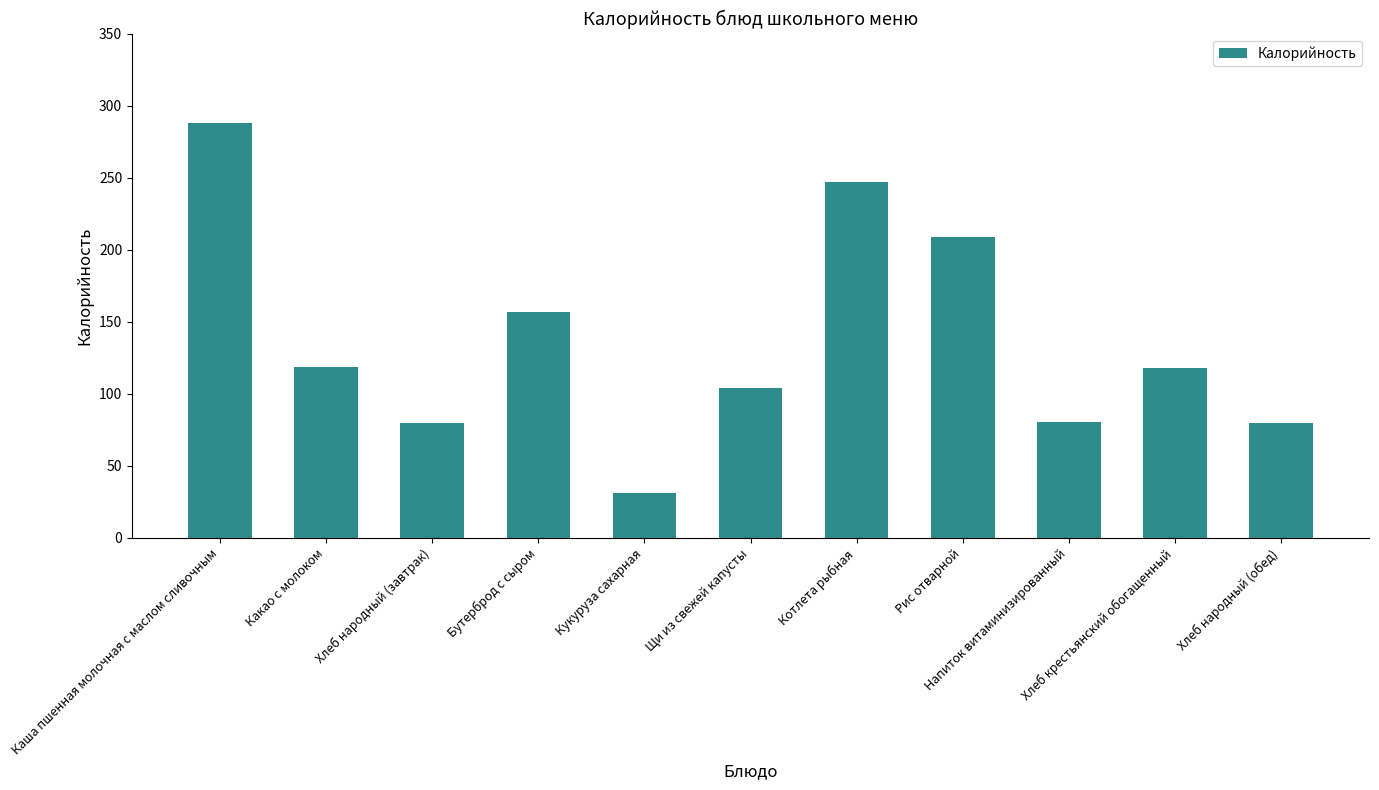

What is the smallest value displayed?

31.4